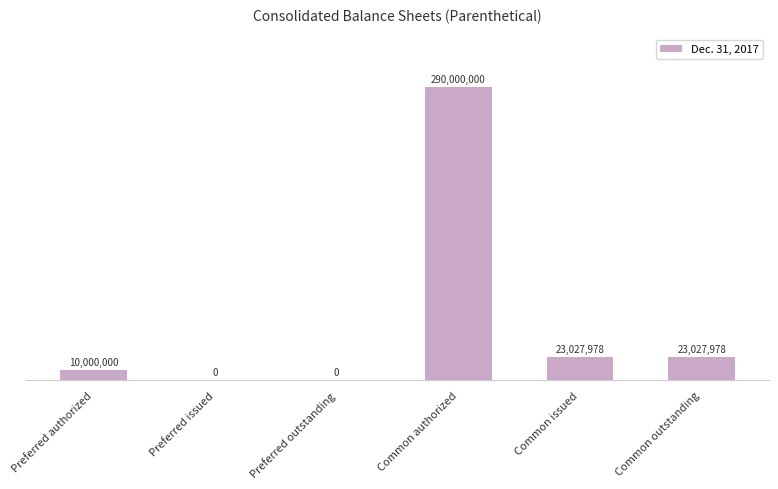

Are the bars grouped side by side (vs. stacked)?

No